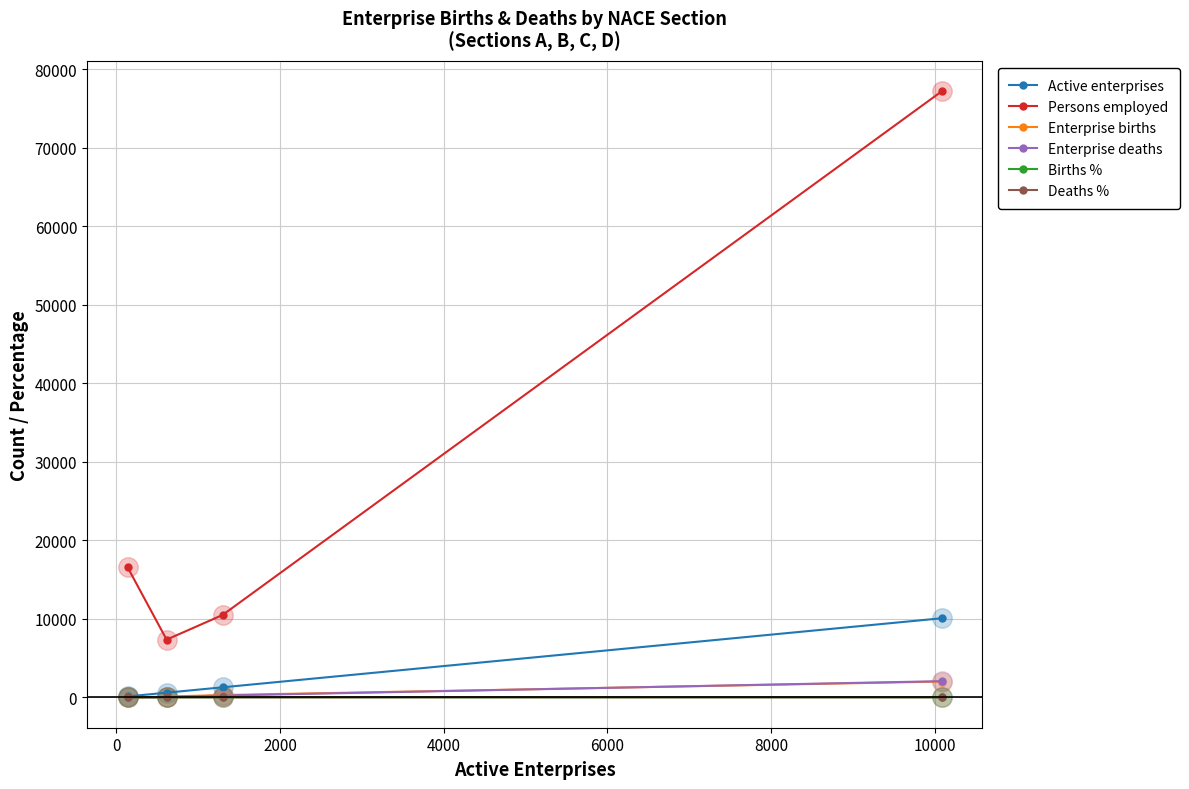

True or false: Persons employed and Enterprise deaths intersect in this chart.

False